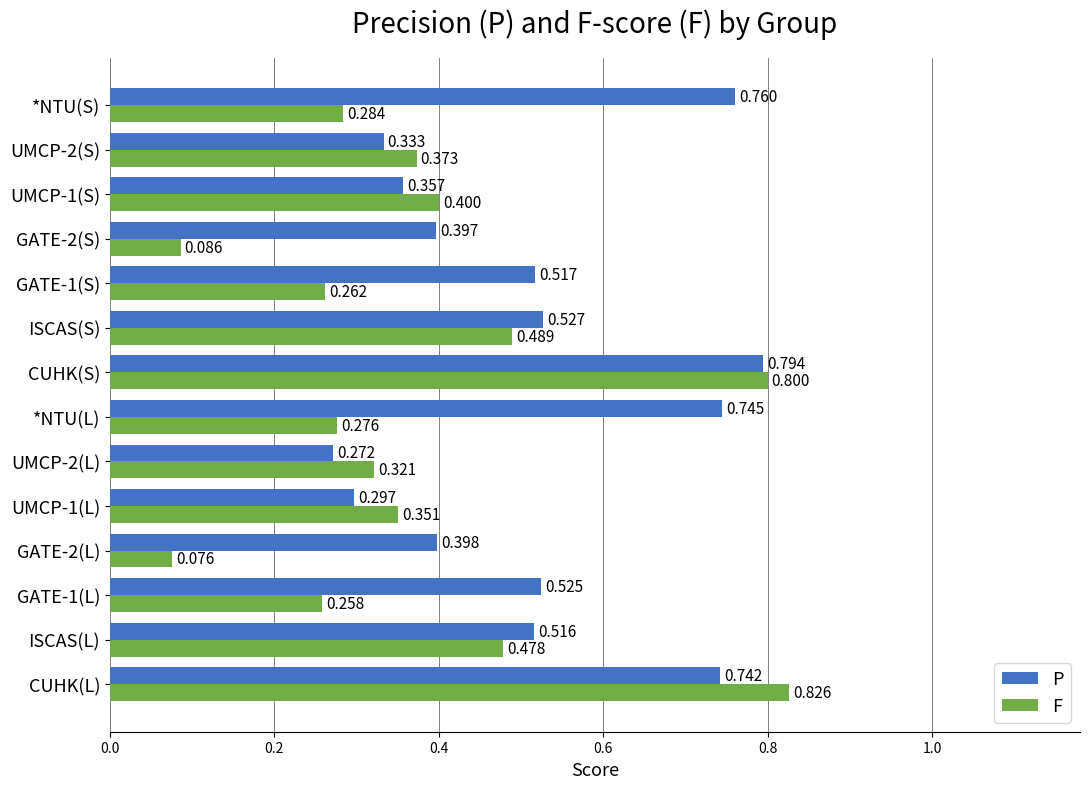

Rank the series by their average value, from lowest to highest.

F, P